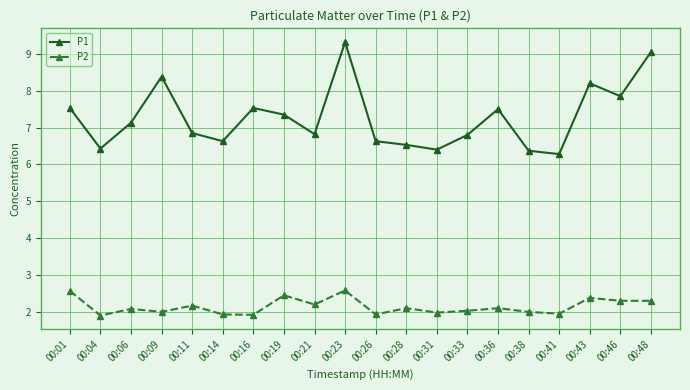

At which category is the sum across all series the highest?

00:23